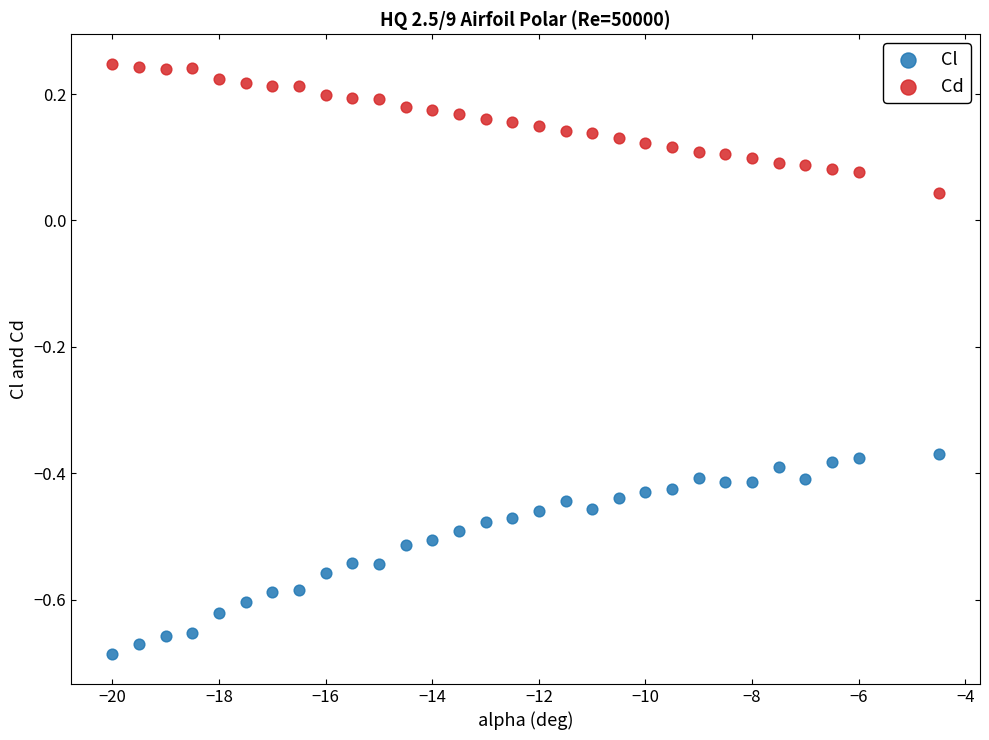

Which series reaches the maximum Y coordinate?

Cd